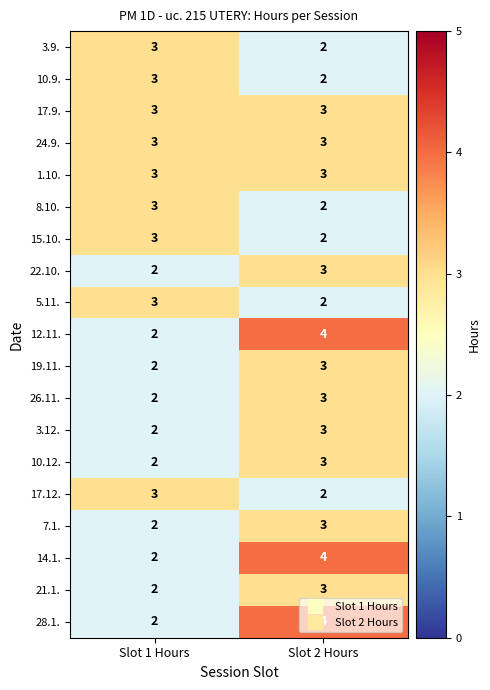

How many series are shown in this chart?

19